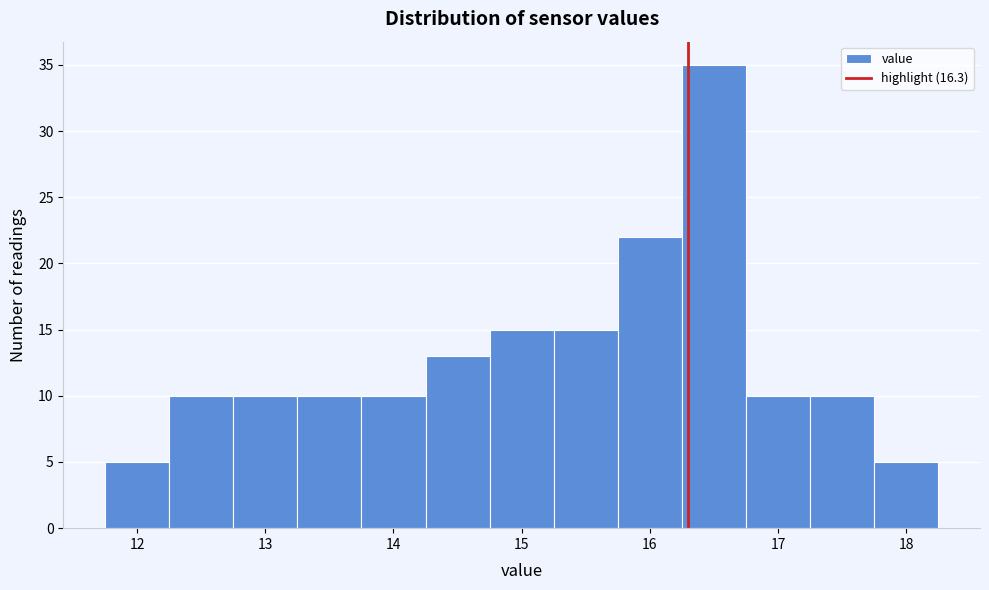

How tall is the bar that spans 14.25 to 14.75 on the x-axis? Neither the bar edges nor the heights are printed on the chart, so give them approximately, as read against the axes.

13